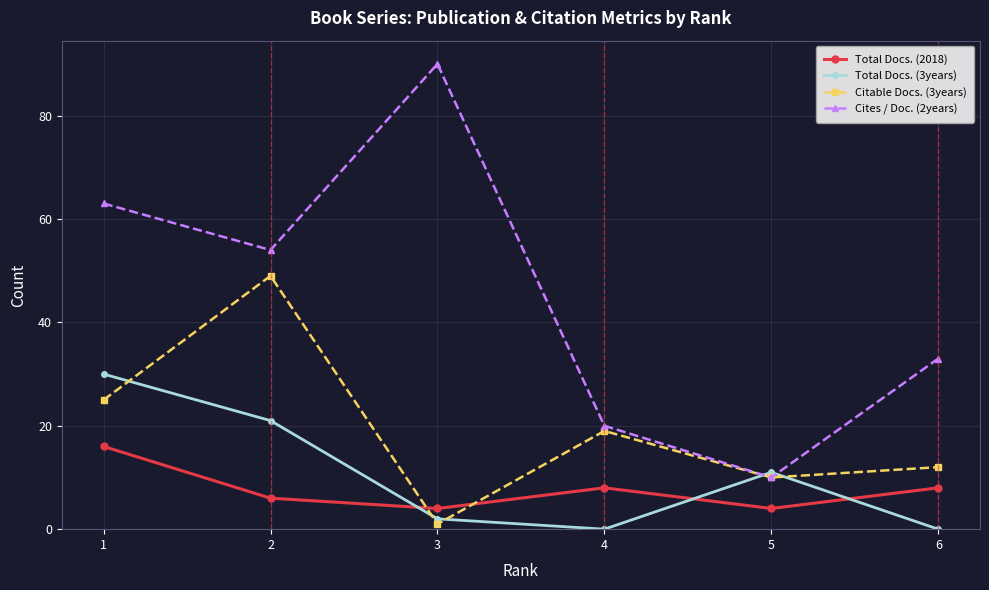

True or false: Total Docs. (3years) has more than 2 interior local peaks.

False